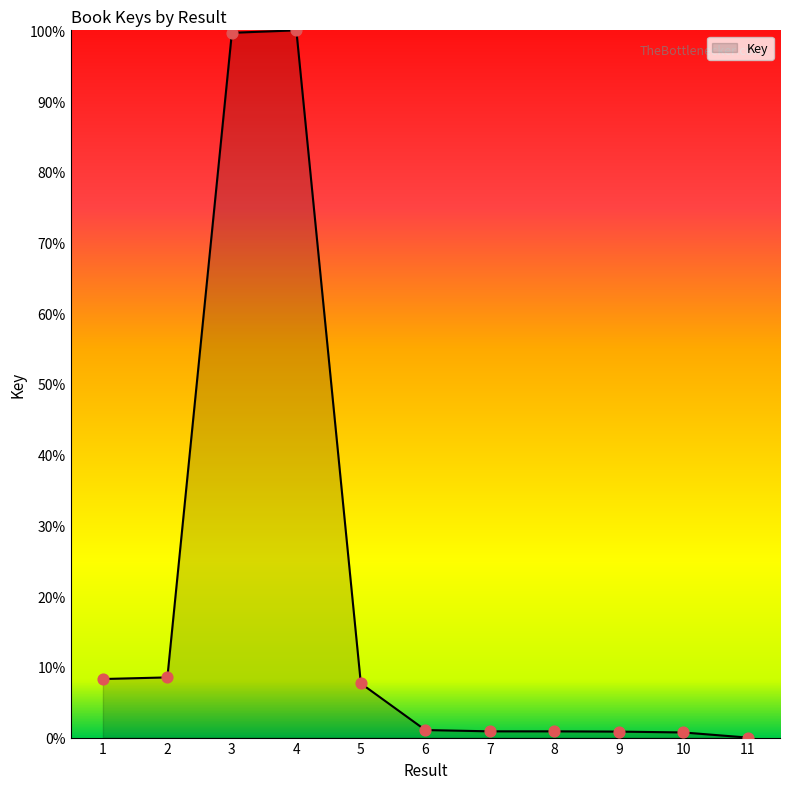

Approximately how many times larger is the value at 4 compared to 6?

93.7